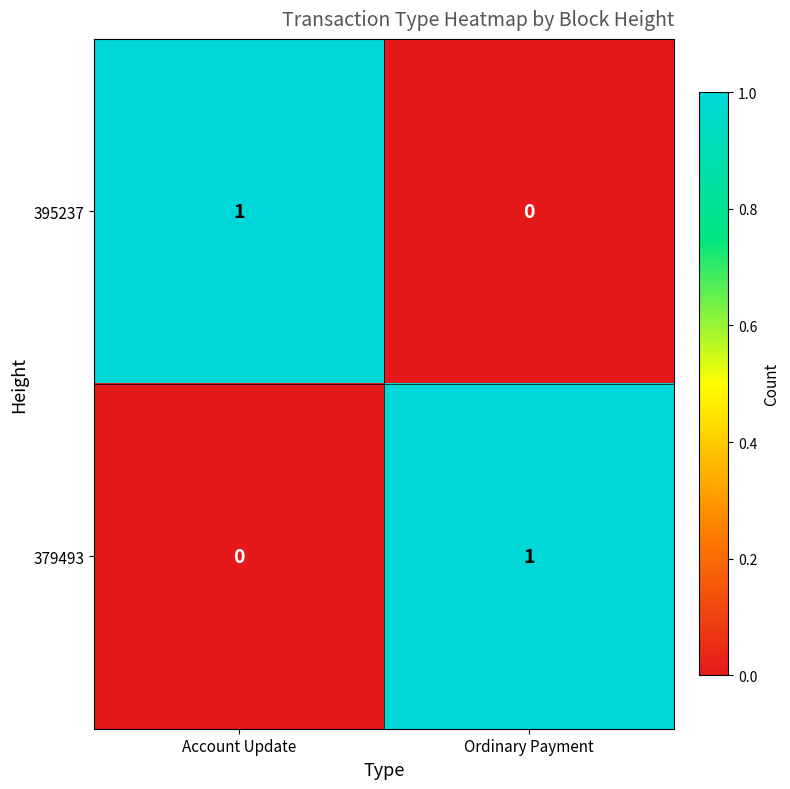

Is the value of 379493 at Account Update greater than the value of 395237 at Account Update?

No